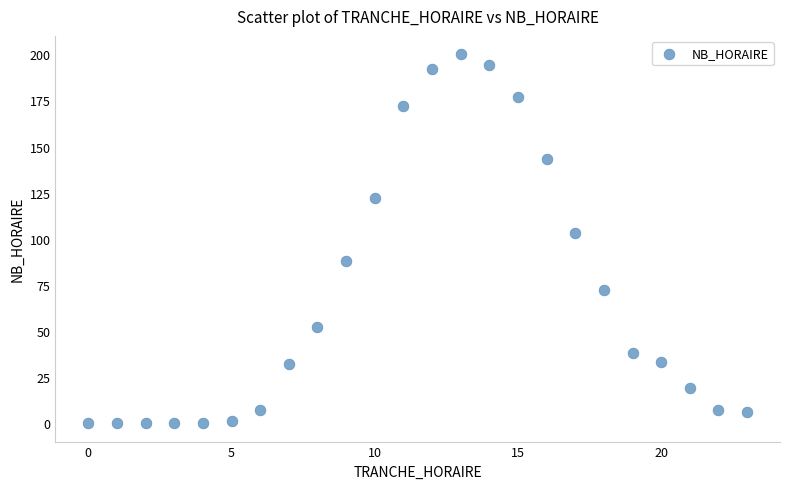

What Y value in the scatter plot is closest to 100?

103